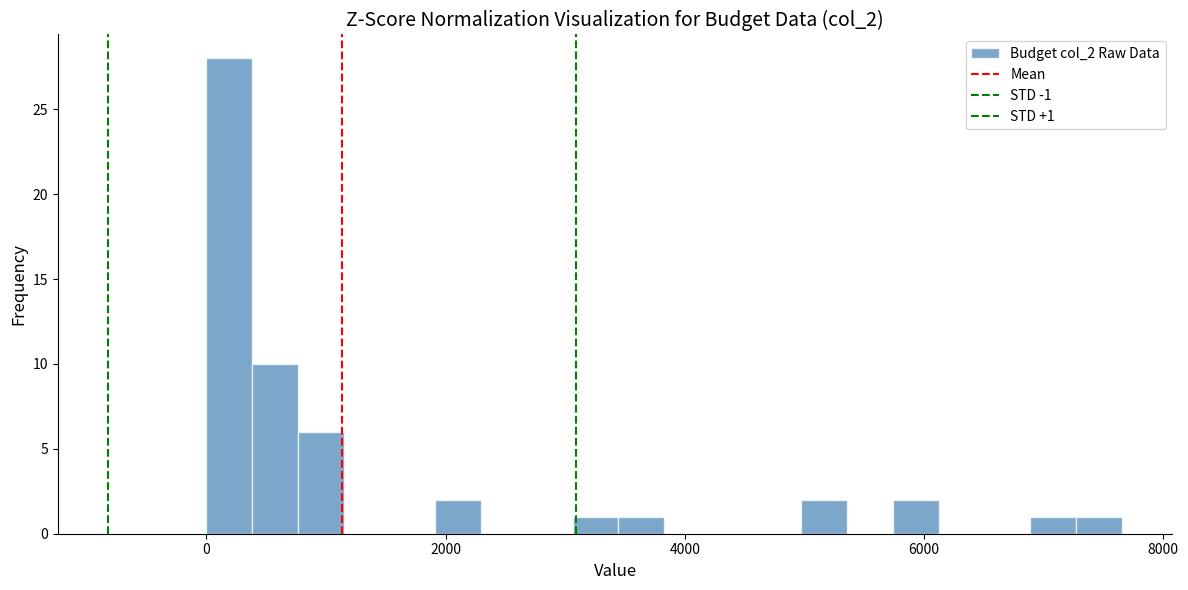

Around what value on the x-axis is the tallest bar? Give the approximate position of its centre, as read against the axis.

200